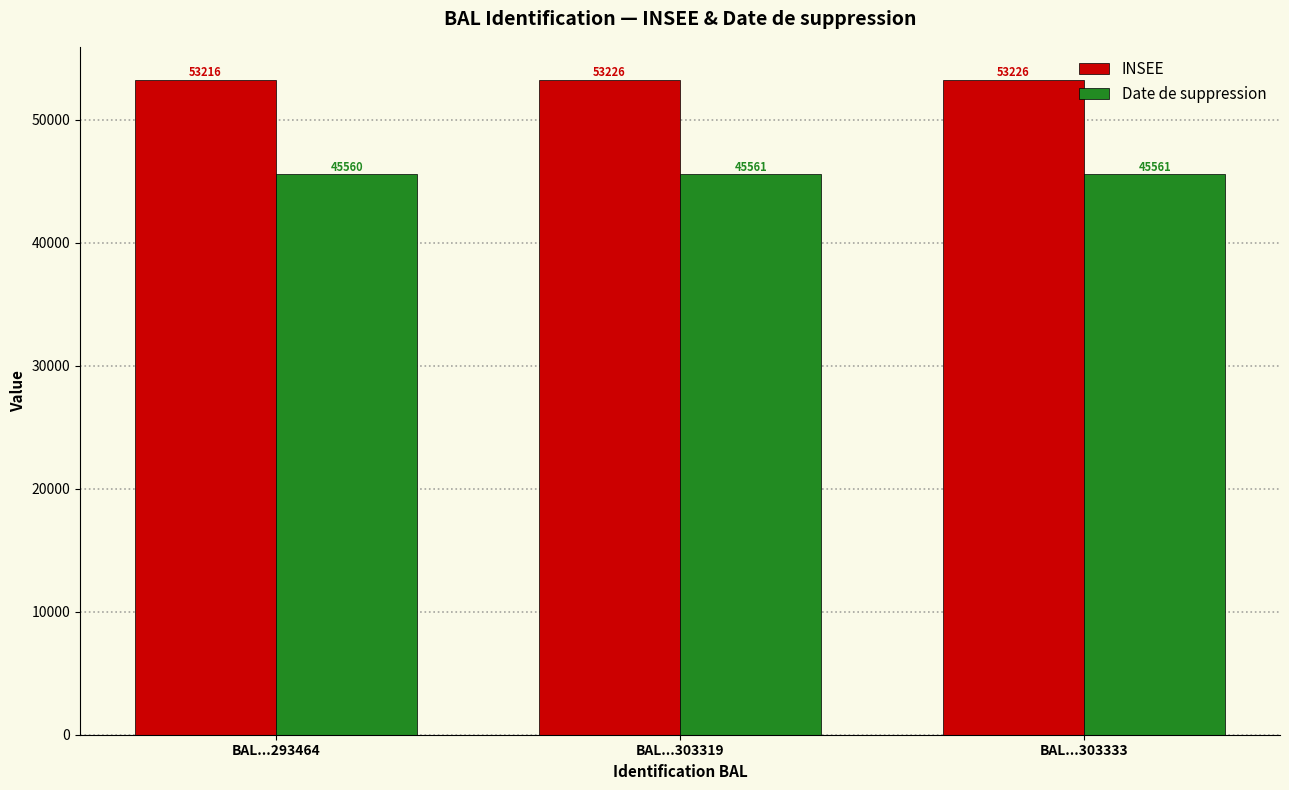

What is the total value across all series at BAL...303319?

98787